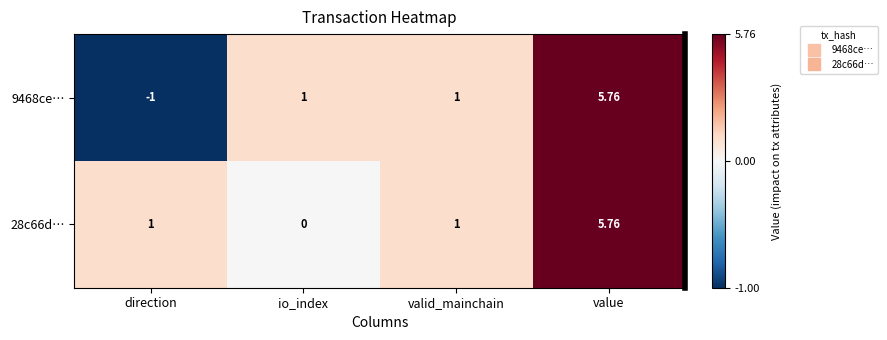

Count the 9468ce… values in the range 1 to 5.

2